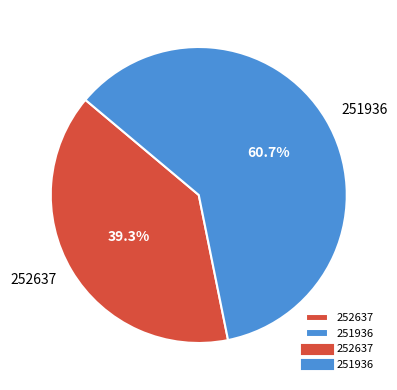

Does 251936 represent more than half of the total?

Yes